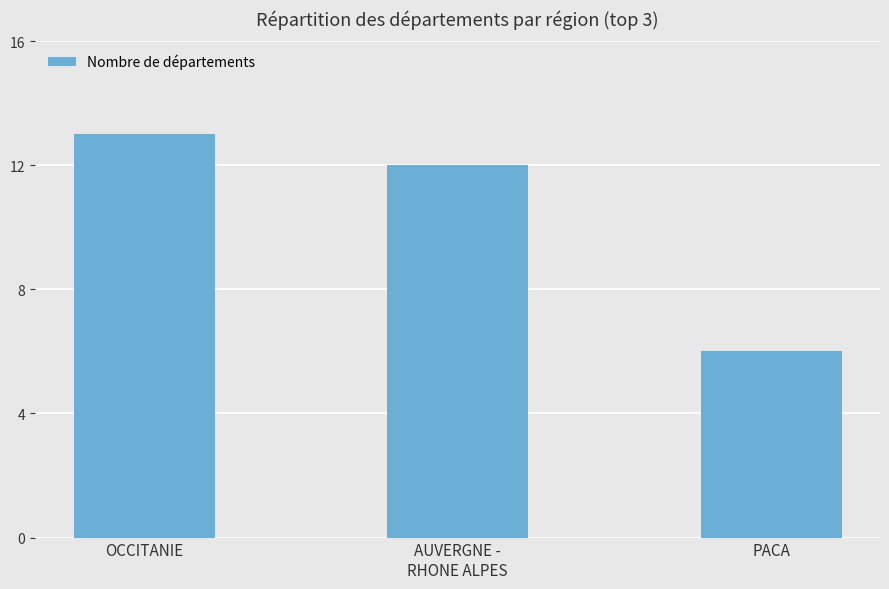

How many bars are there in total?

3